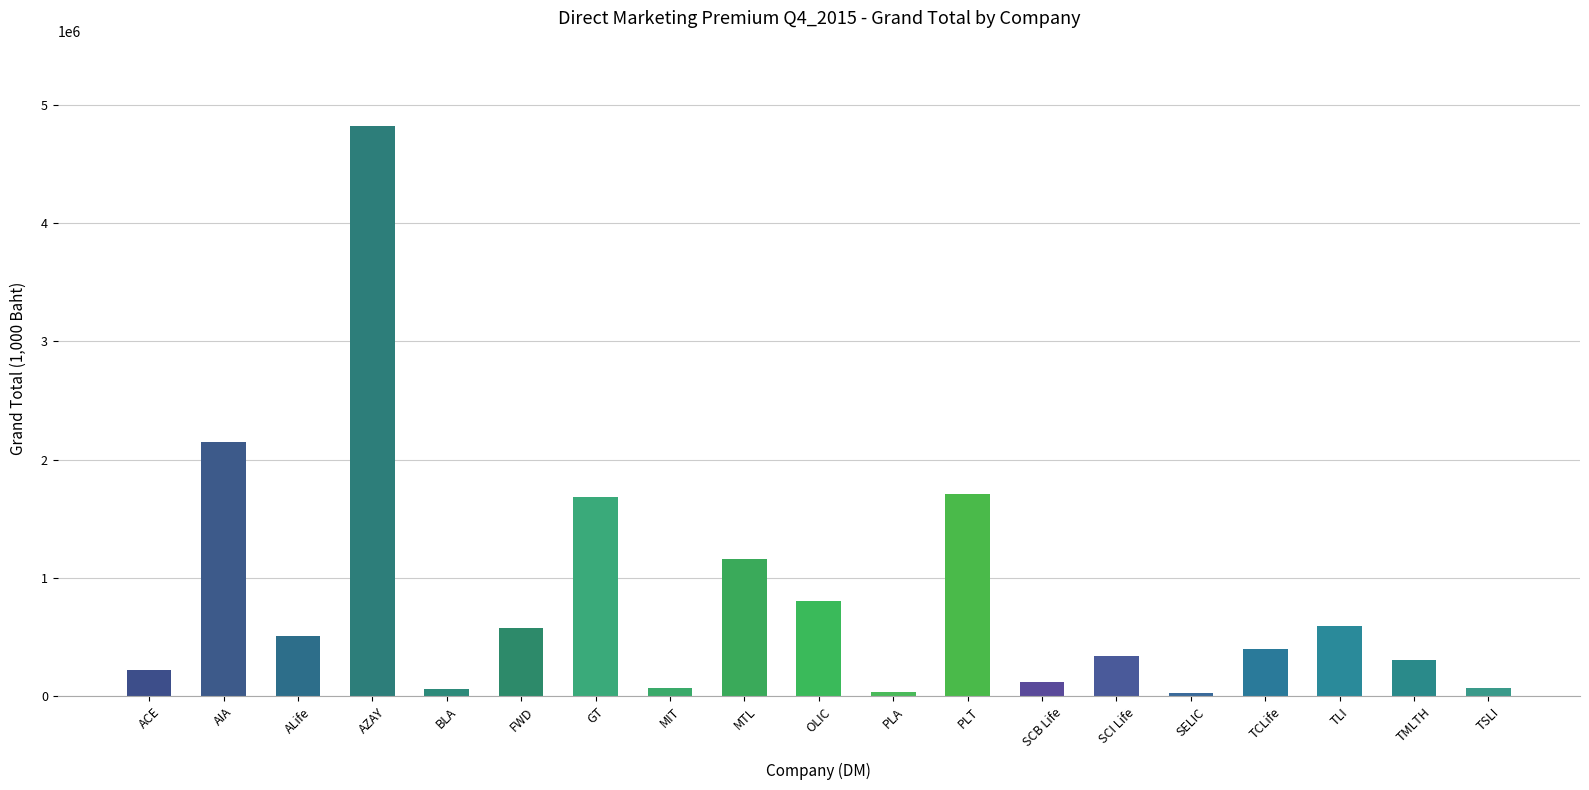

How many values are below 399704?

9